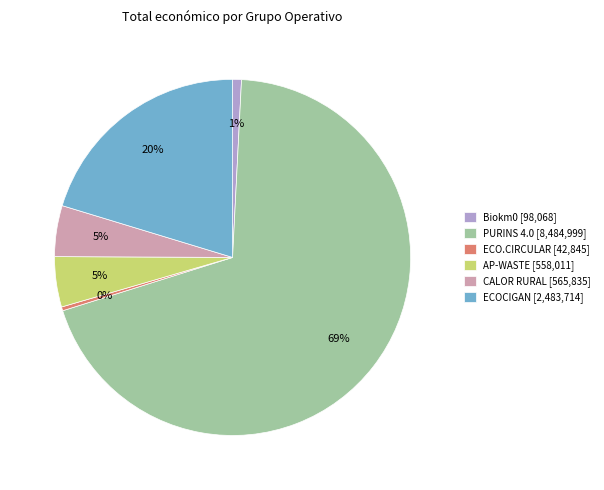

To the nearest percent, what is the difference between the Biokm0 [98,068] and CALOR RURAL [565,835] slice percentages?

4%